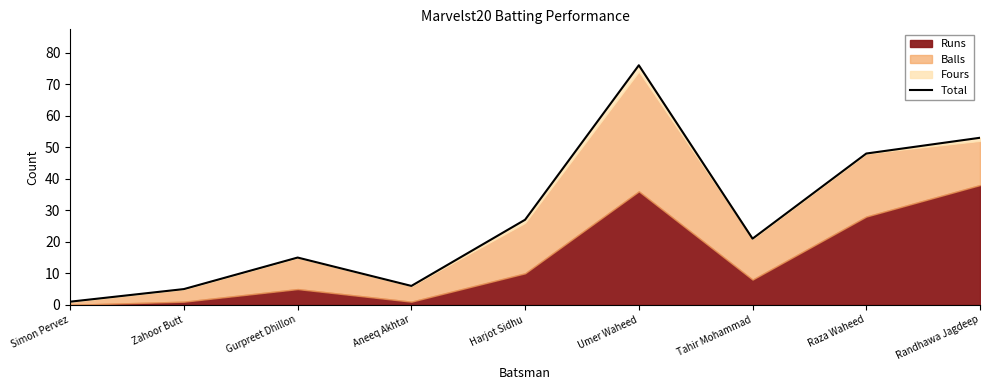

What is the label of the 7th point from the left?

Tahir Mohammad